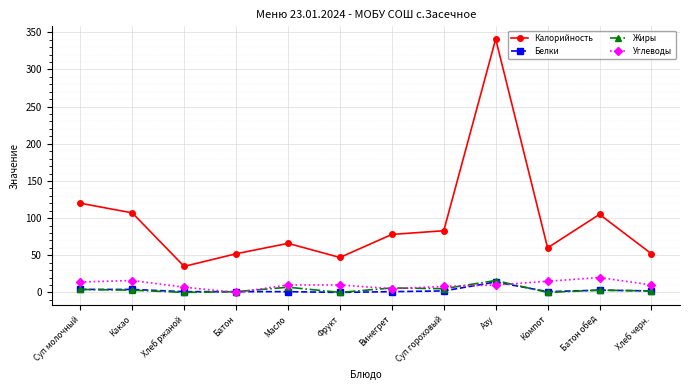

The Белки series shows 1 at Компот. True or false?

True